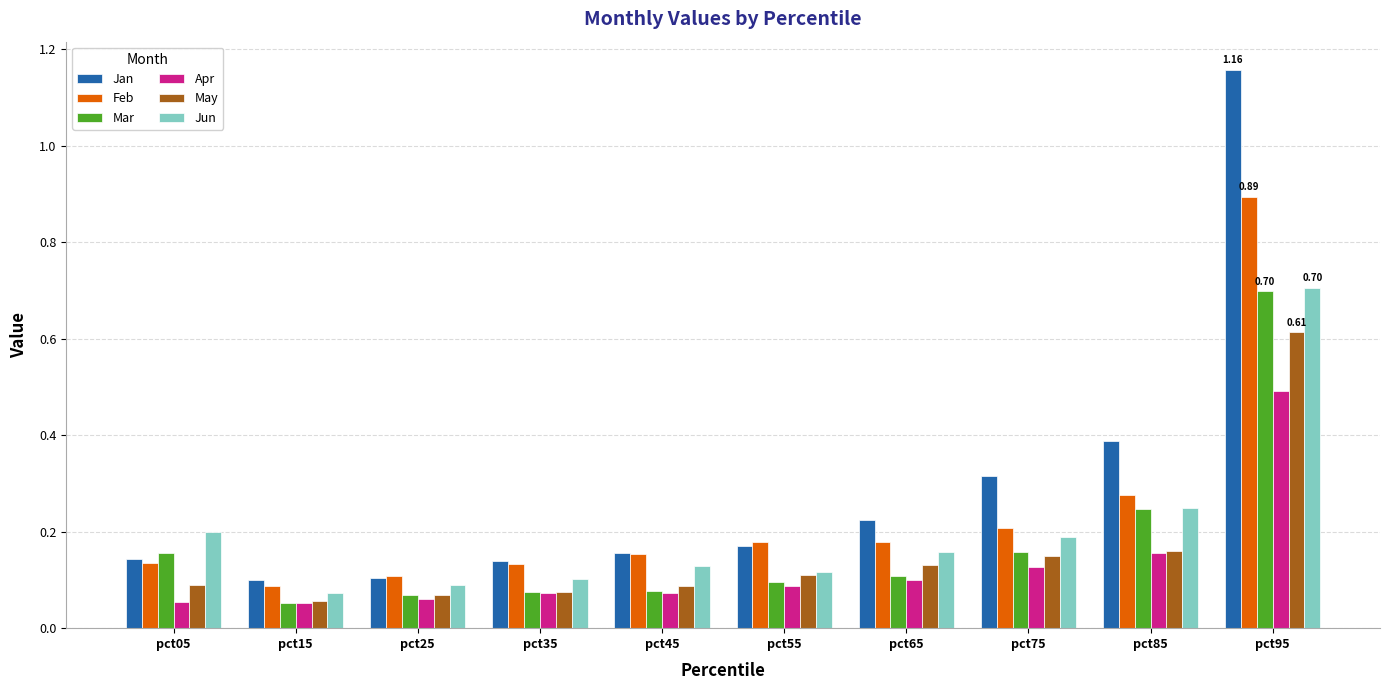

True or false: Jun has a value of 0.1 at pct55.

True